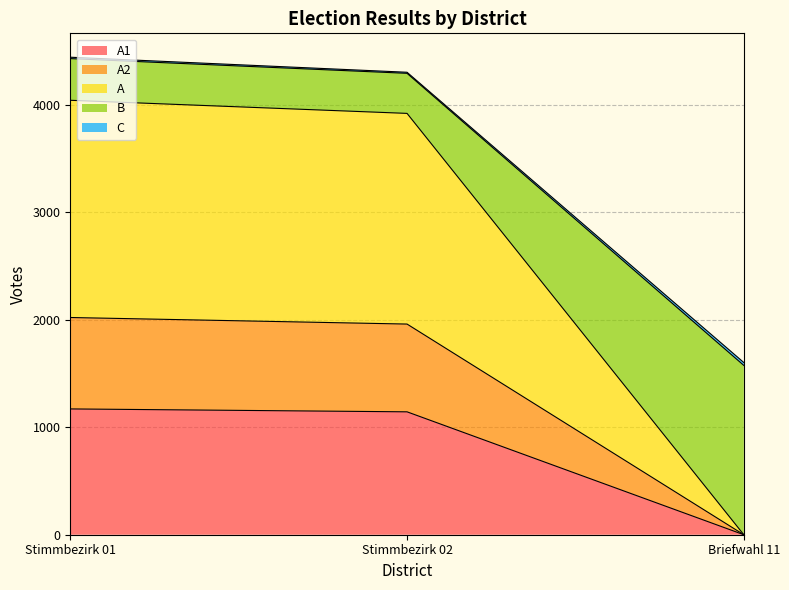

Does the chart display data point markers on the line(s)?

No